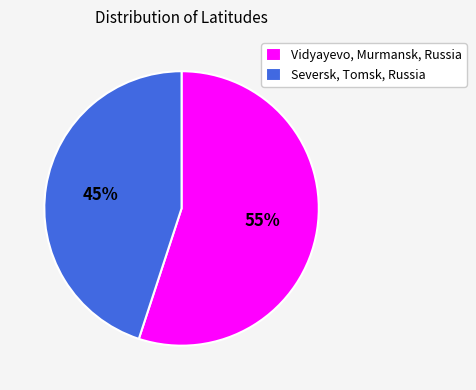

Approximately how many times larger is the value at Vidyayevo, Murmansk, Russia compared to Seversk, Tomsk, Russia?

1.2